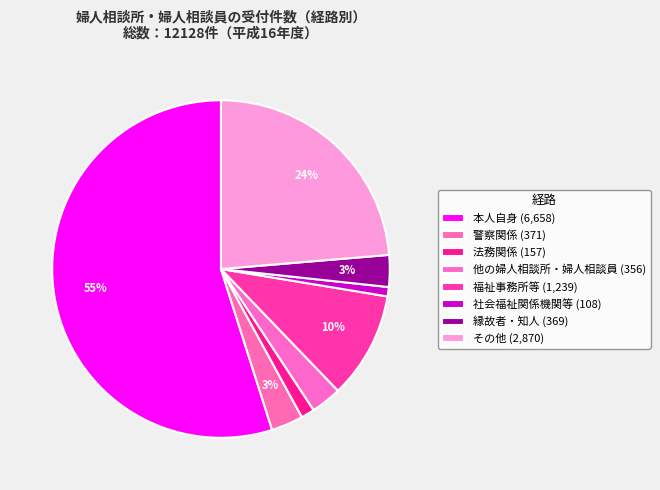

Do 本人自身 and 他の婦人相談所・婦人相談員 together represent more than half of the pie?

Yes